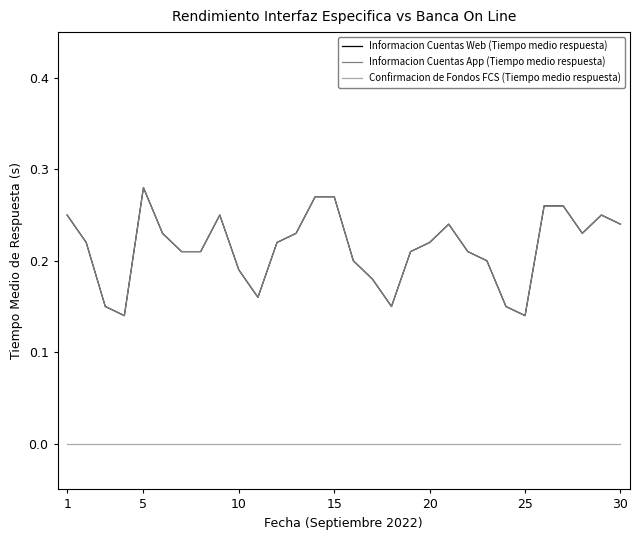

Reading left to right, what are all the values shown in this chart?

Informacion Cuentas Web (Tiempo medio respuesta): 0.2	0.2	0.1	0.1	0.3	0.2	0.2	0.2	0.2	0.2	0.2	0.2	0.2	0.3	0.3	0.2	0.2	0.1	0.2	0.2	0.2	0.2	0.2	0.1	0.1	0.3	0.3	0.2	0.2	0.2
Informacion Cuentas App (Tiempo medio respuesta): 0.2	0.2	0.1	0.1	0.3	0.2	0.2	0.2	0.2	0.2	0.2	0.2	0.2	0.3	0.3	0.2	0.2	0.1	0.2	0.2	0.2	0.2	0.2	0.1	0.1	0.3	0.3	0.2	0.2	0.2
Confirmacion de Fondos FCS (Tiempo medio respuesta): 0.0	0.0	0.0	0.0	0.0	0.0	0.0	0.0	0.0	0.0	0.0	0.0	0.0	0.0	0.0	0.0	0.0	0.0	0.0	0.0	0.0	0.0	0.0	0.0	0.0	0.0	0.0	0.0	0.0	0.0